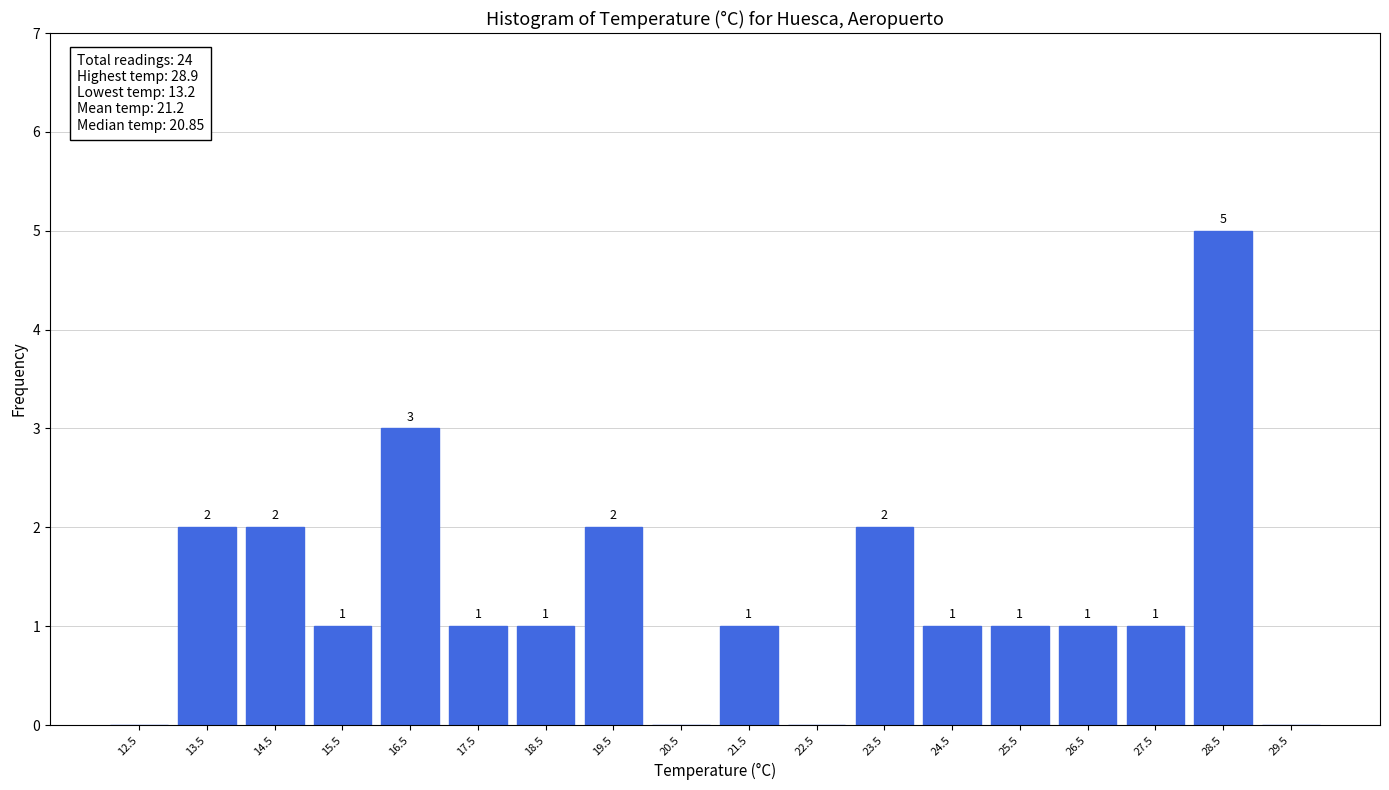

Which range on the x-axis has the tallest bar?

28 to 29